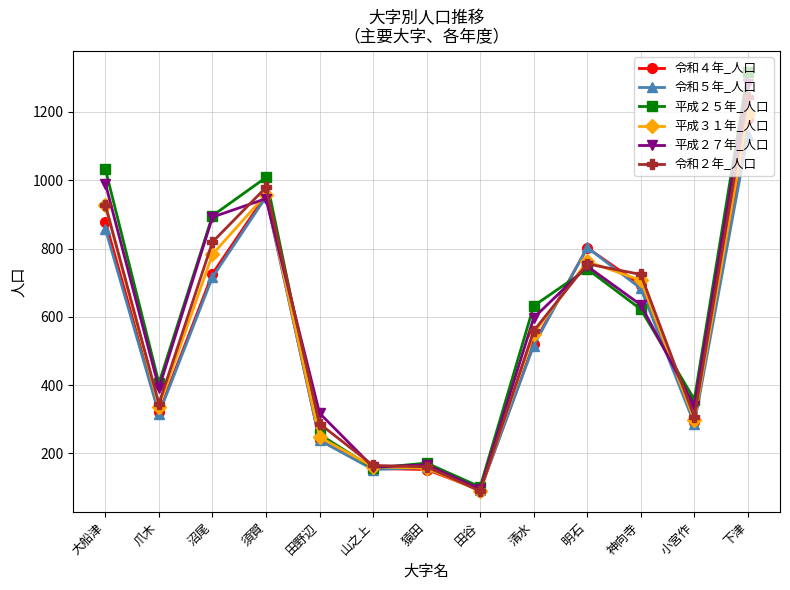

What is the label of the 13th point from the left?

下津